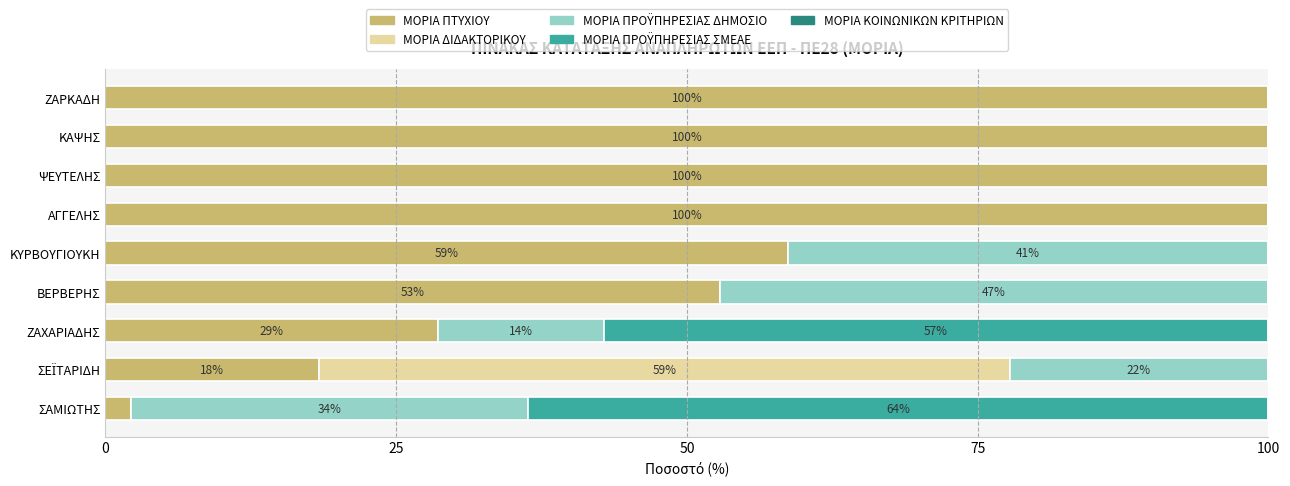

What is the total value across all series at ΖΑΡΚΑΔΗ?

100.0